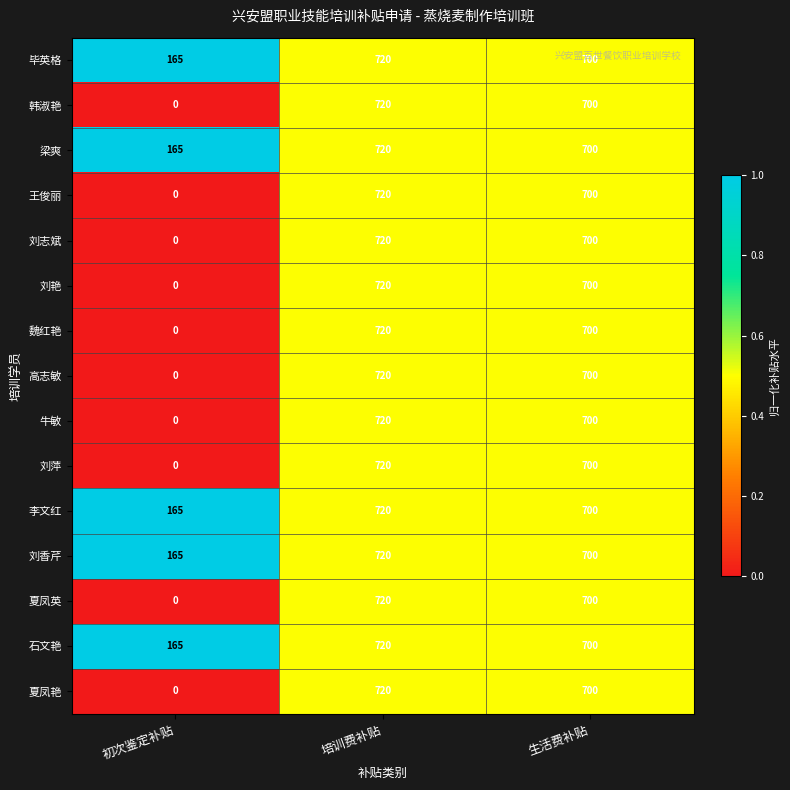

Rank the categories by 刘萍 value from lowest to highest.

初次鉴定补贴, 生活费补贴, 培训费补贴